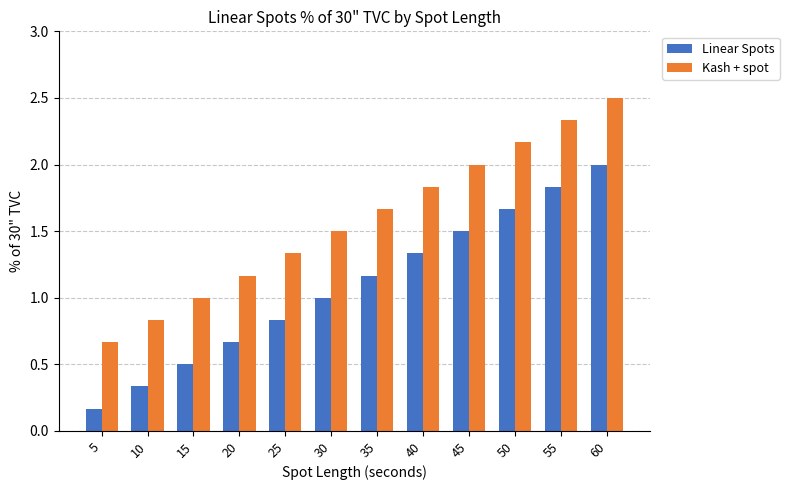

What is the total value across all series at 40?

3.2